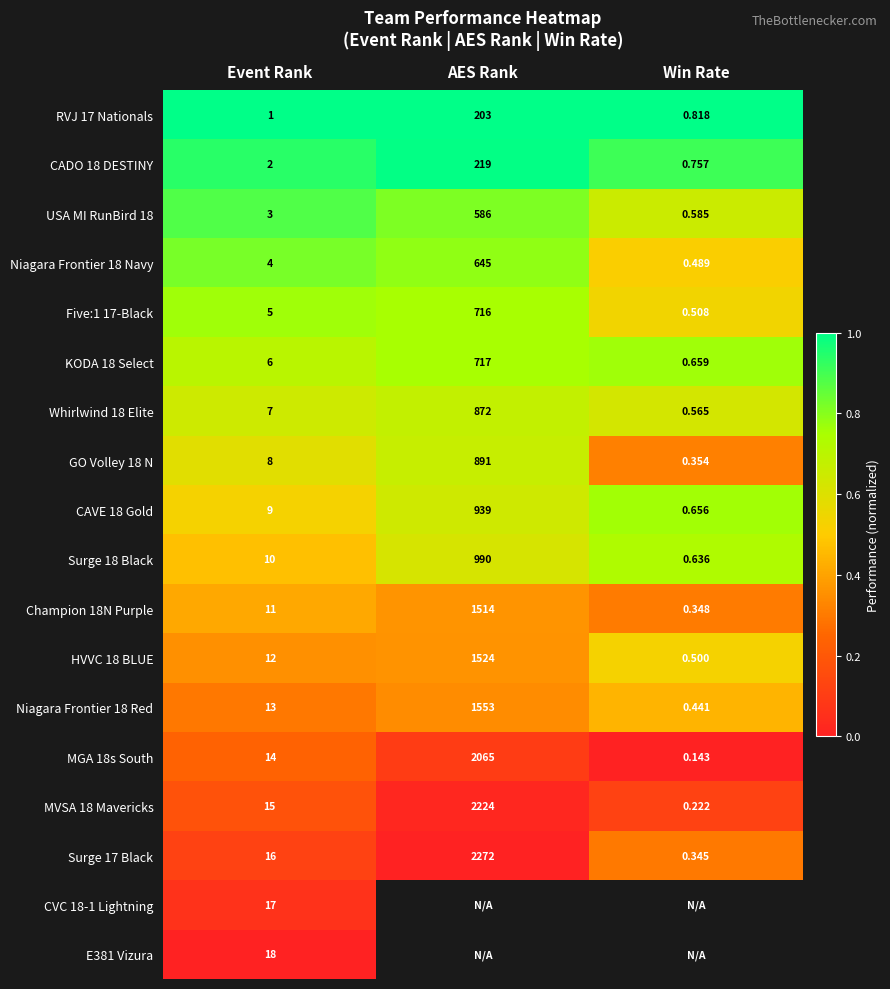

Count the number of data series in this chart.

18